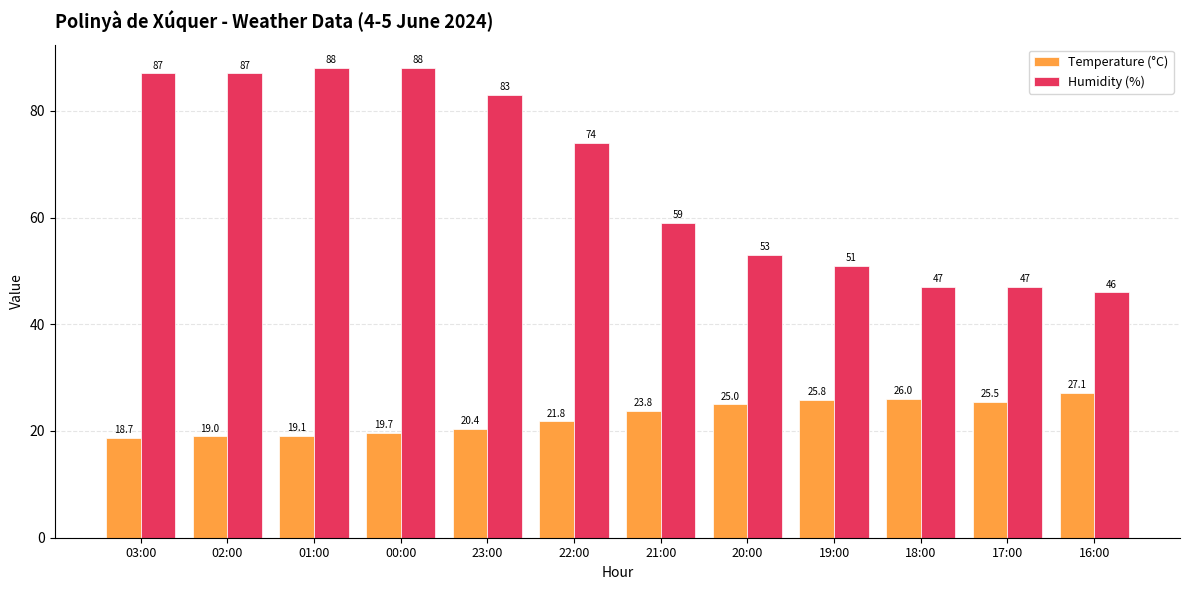

What is the difference between the highest and lowest values at 23:00?

62.6